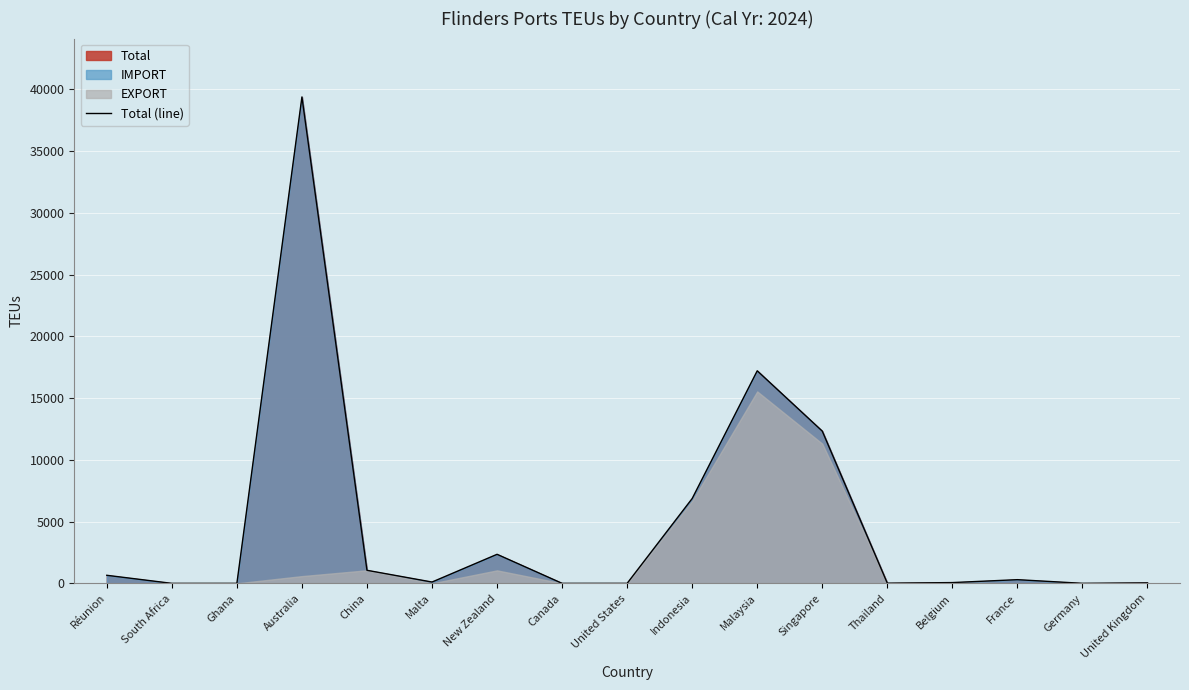

Rank the categories by value from lowest to highest.

South Africa, Ghana, Canada, United States, Germany, Thailand, United Kingdom, Belgium, Malta, France, Réunion, China, New Zealand, Indonesia, Singapore, Malaysia, Australia